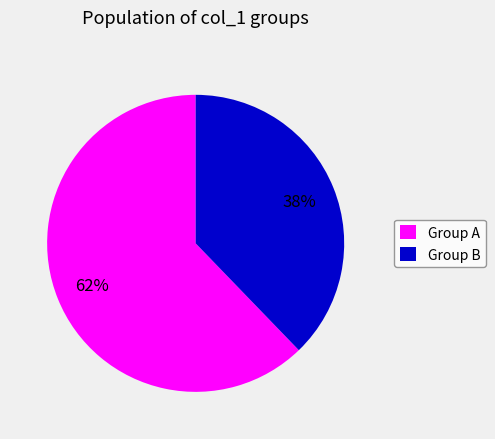

How many segments does this pie chart have?

2